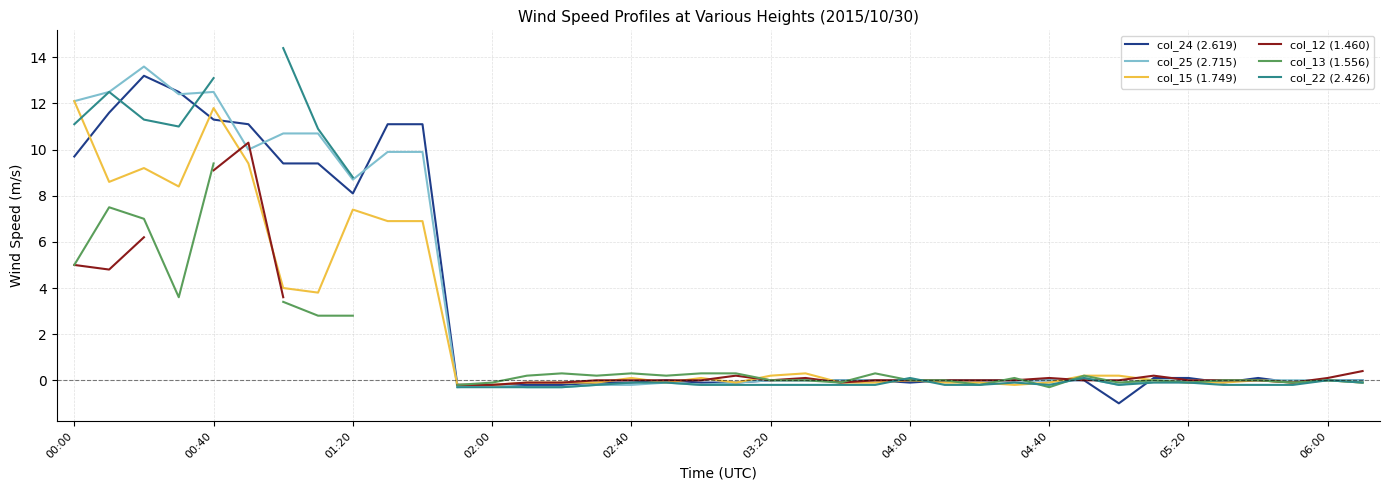

True or false: col_12 (1.460) has more than 1 interior local peaks.

True